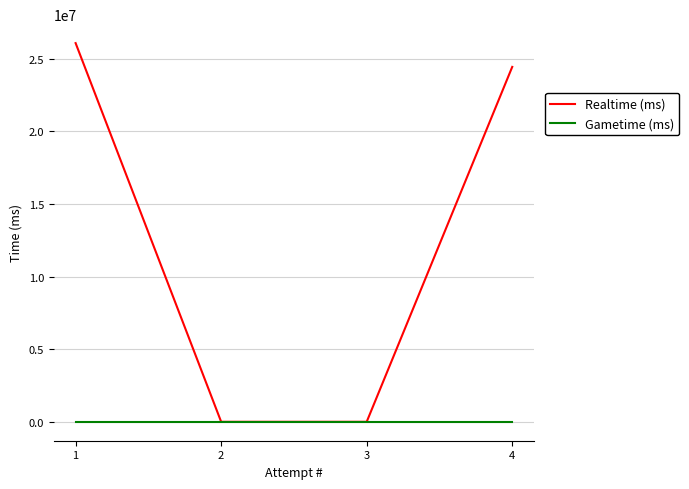

How many lines are shown in the chart?

2